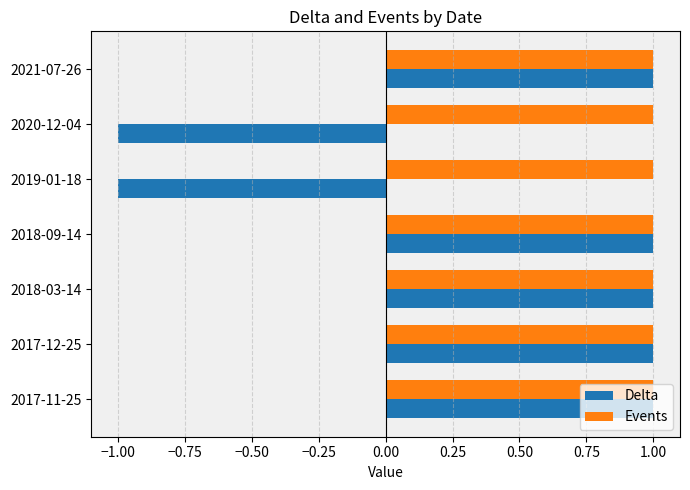

Which series has the largest total across all categories?

Events